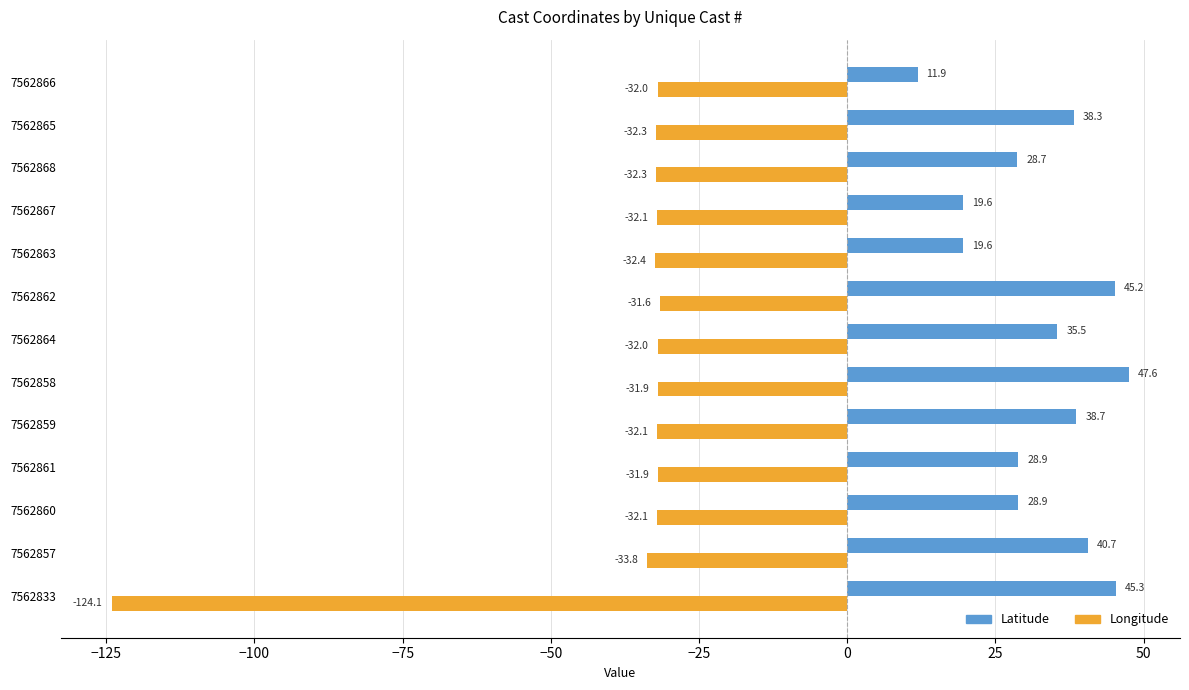

What is the average value of the Longitude series?

-39.2